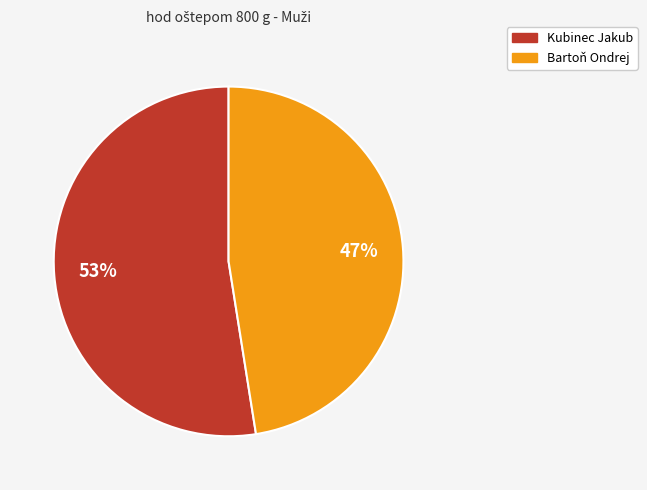

To the nearest percent, what portion does Kubinec Jakub represent?

53%